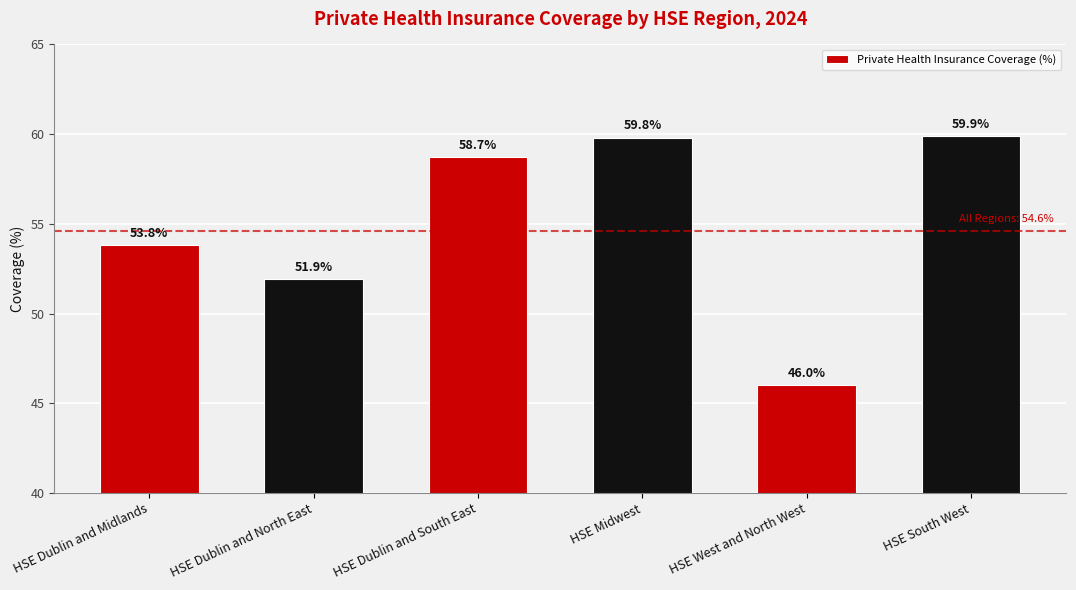

Where is the data nearest to the value 52?

HSE Dublin and North East